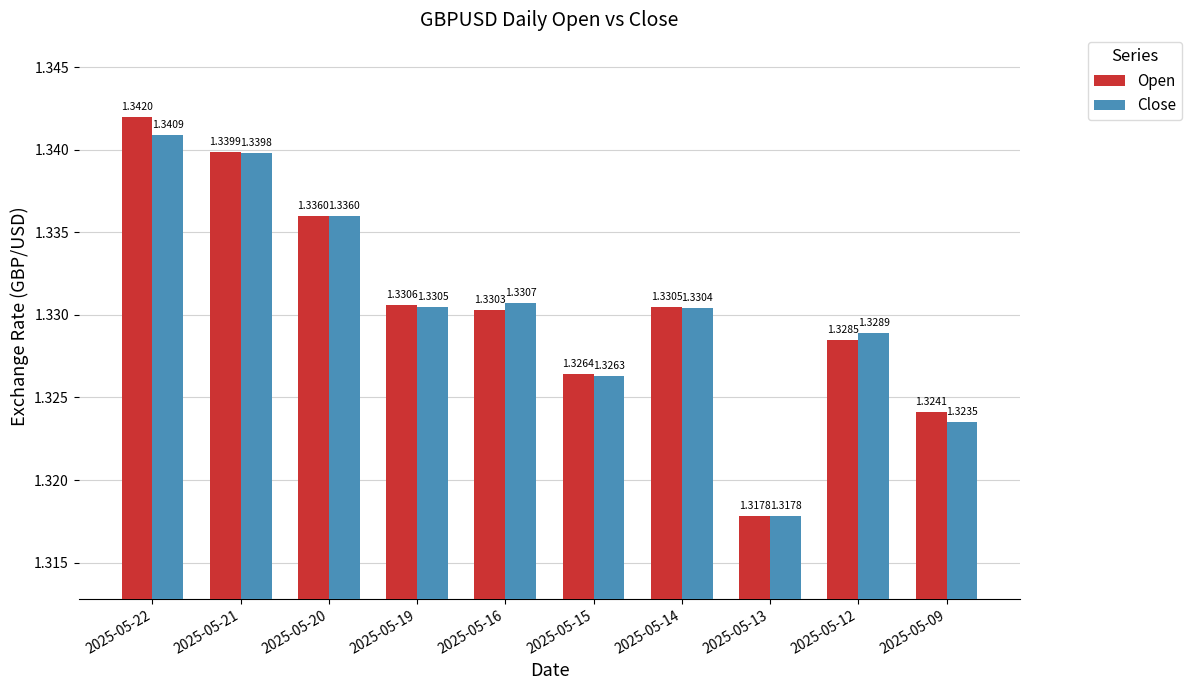

Which series changed the most between 2025-05-13 and 2025-05-12?

Close